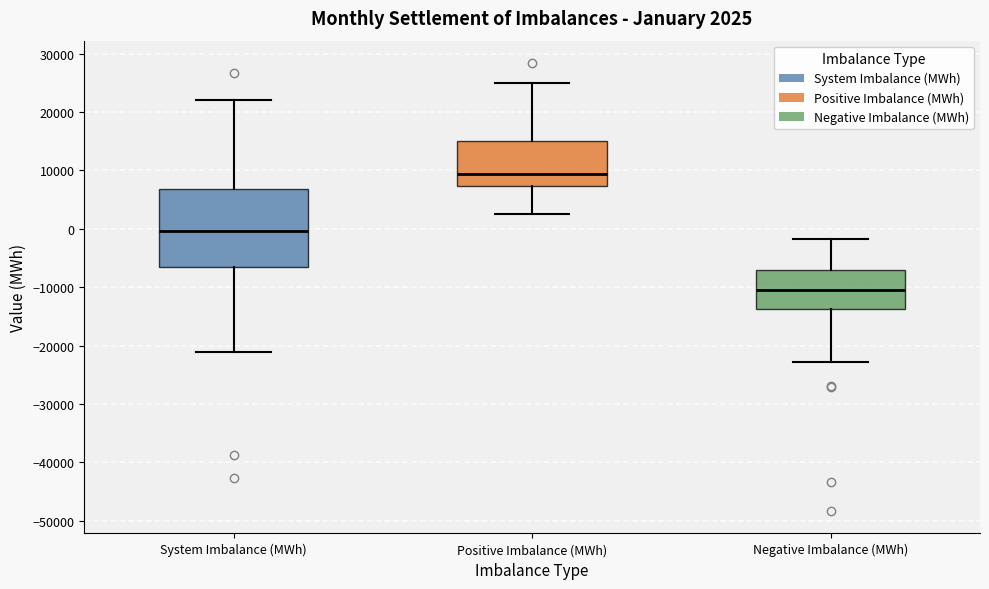

Comparing the boxes themselves (not the whiskers), which one is the tallest?

System Imbalance (MWh)